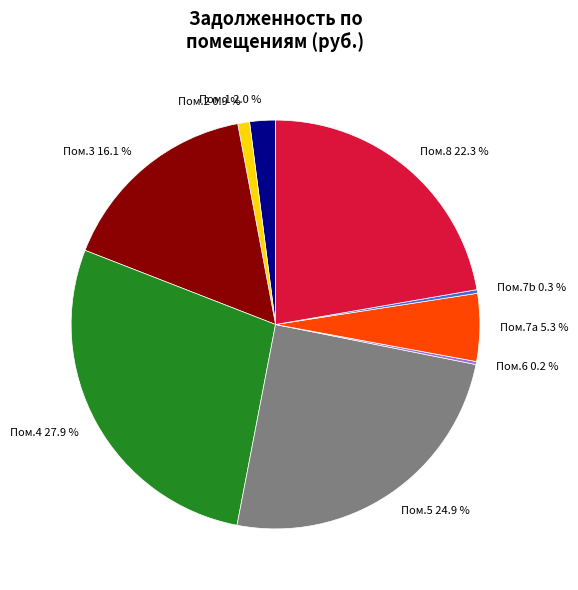

Is there a majority slice in this chart?

No